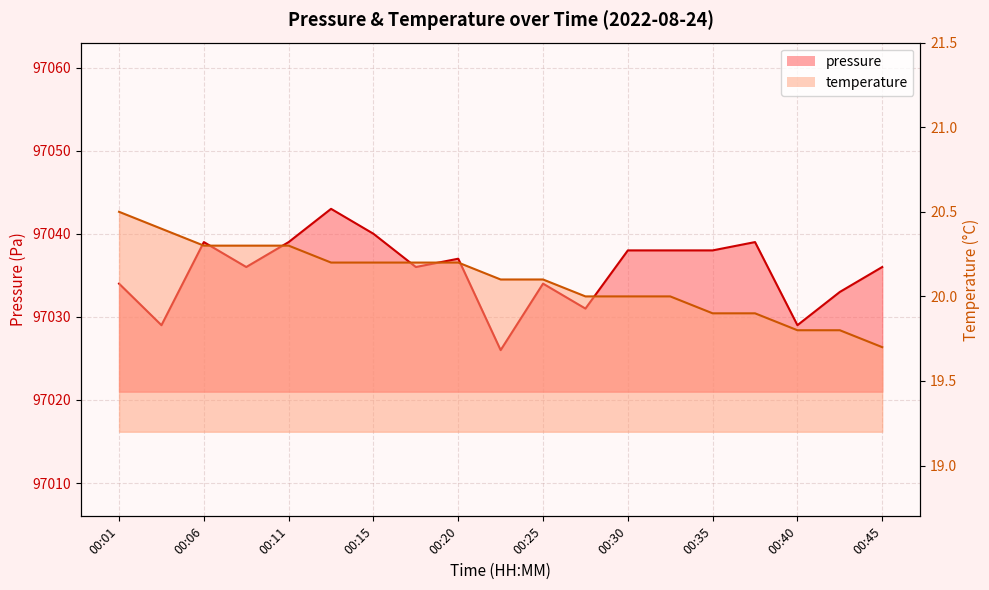

What is the approximate value of temperature at 00:18?

20.2